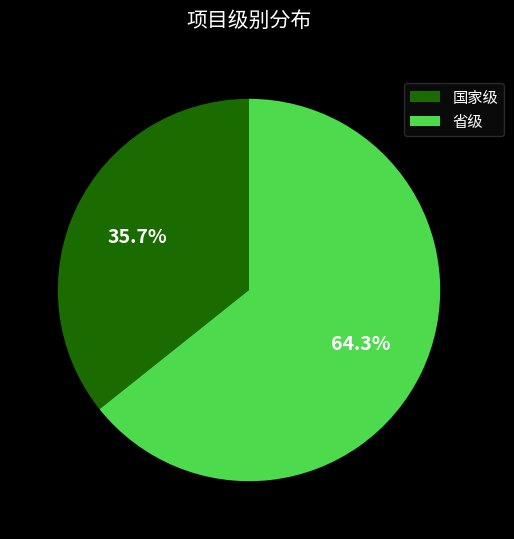

What is the total percentage of 省级 and 国家级?

100.0%